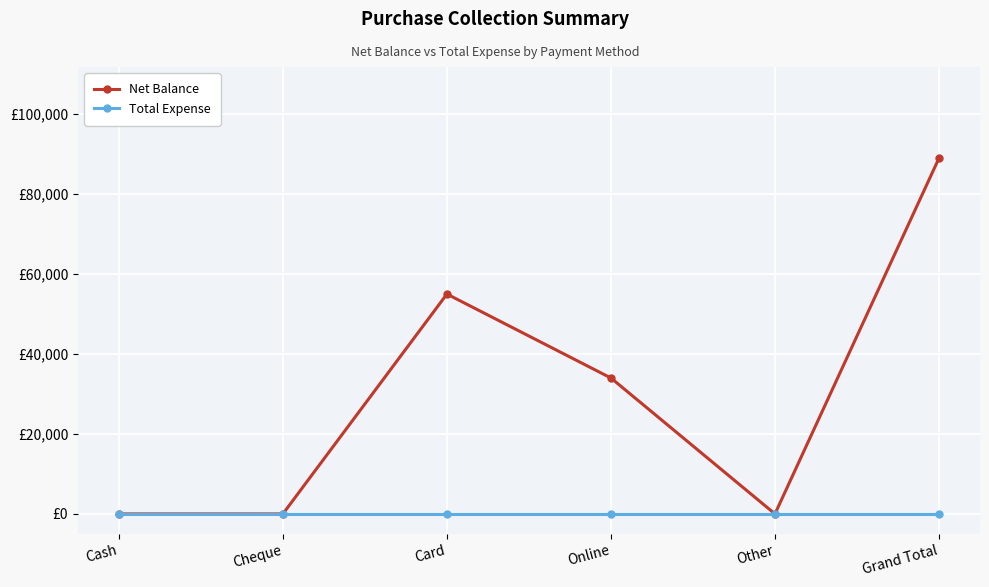

Between Cash and Card, which series saw the biggest shift?

Net Balance